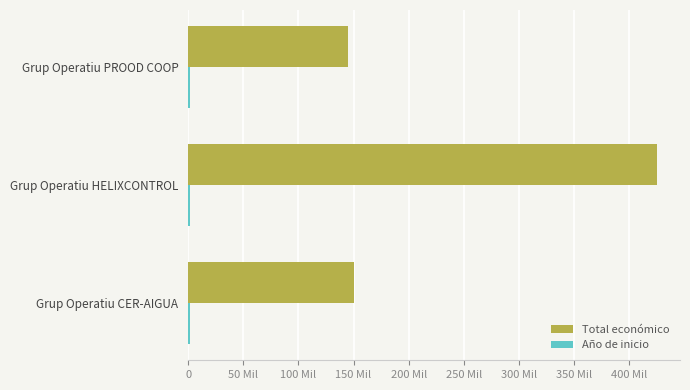

Which series has the largest range (max minus min)?

Total económico